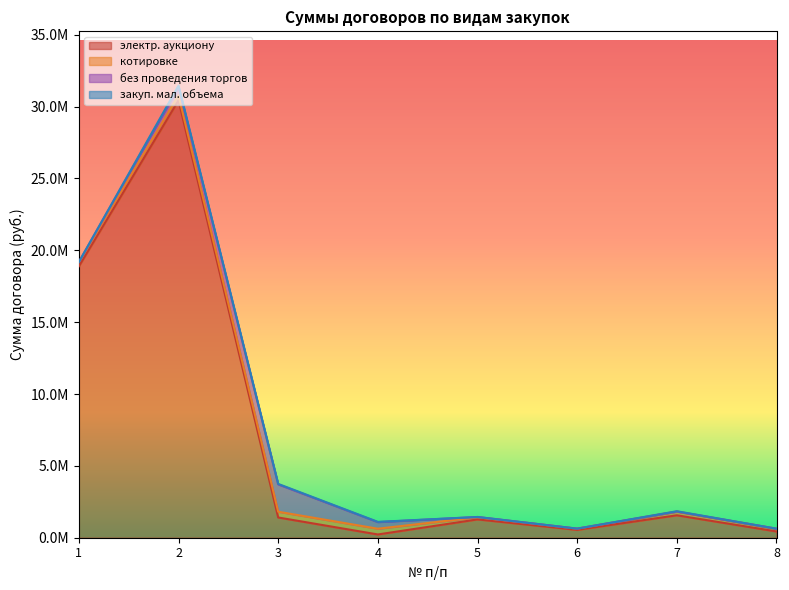

Where do электр. аукциону and без проведения торгов first cross each other?

2 and 3